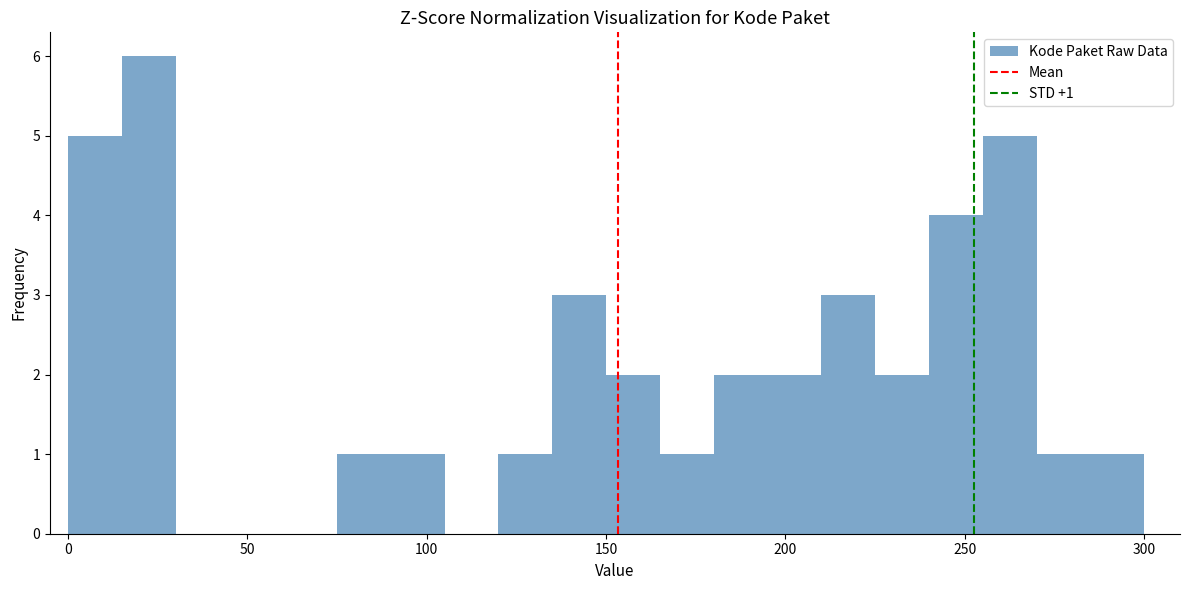

Read against the x-axis, roughly where is the centre of the tallest bar?

25